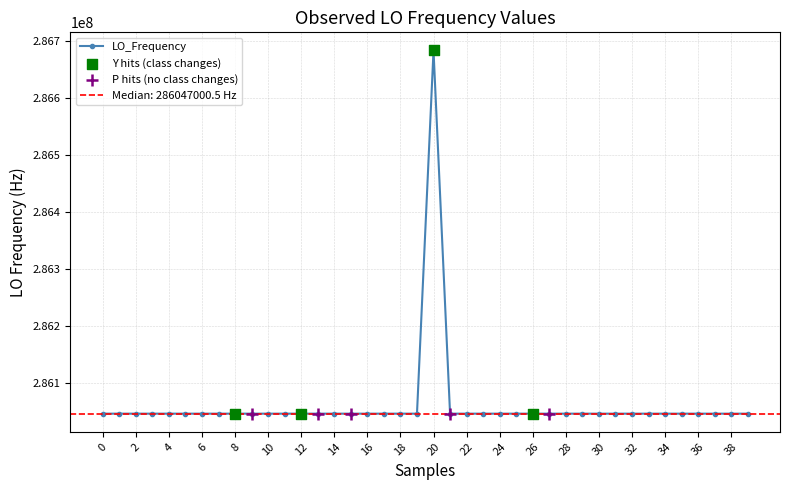

Approximately how many times larger is the value at 2 compared to 35?

1.0